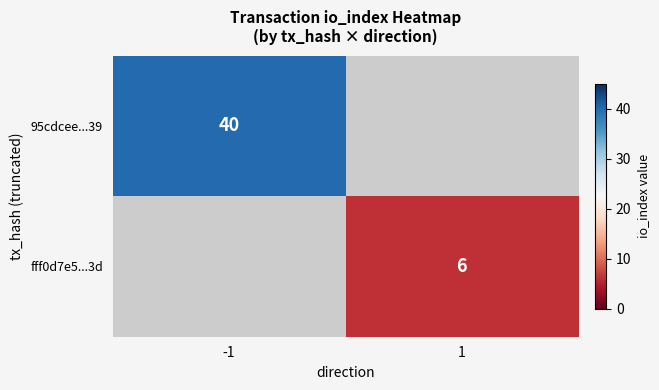

The value of fff0d7e5...3d at 1 is 6. True or false?

True